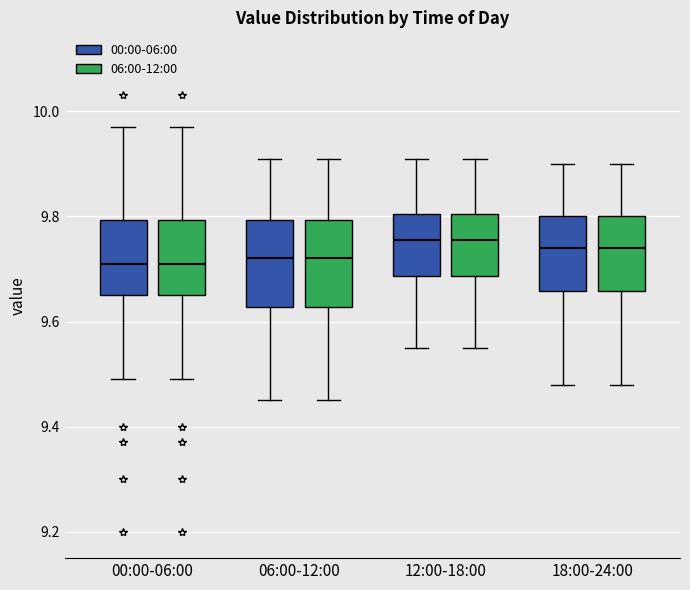

Where does the lower whisker of the box for 12:00-18:00 (00:00-06:00) end on the y-axis? The values are not printed on the chart, so give them approximately, as read against the axis.

9.56